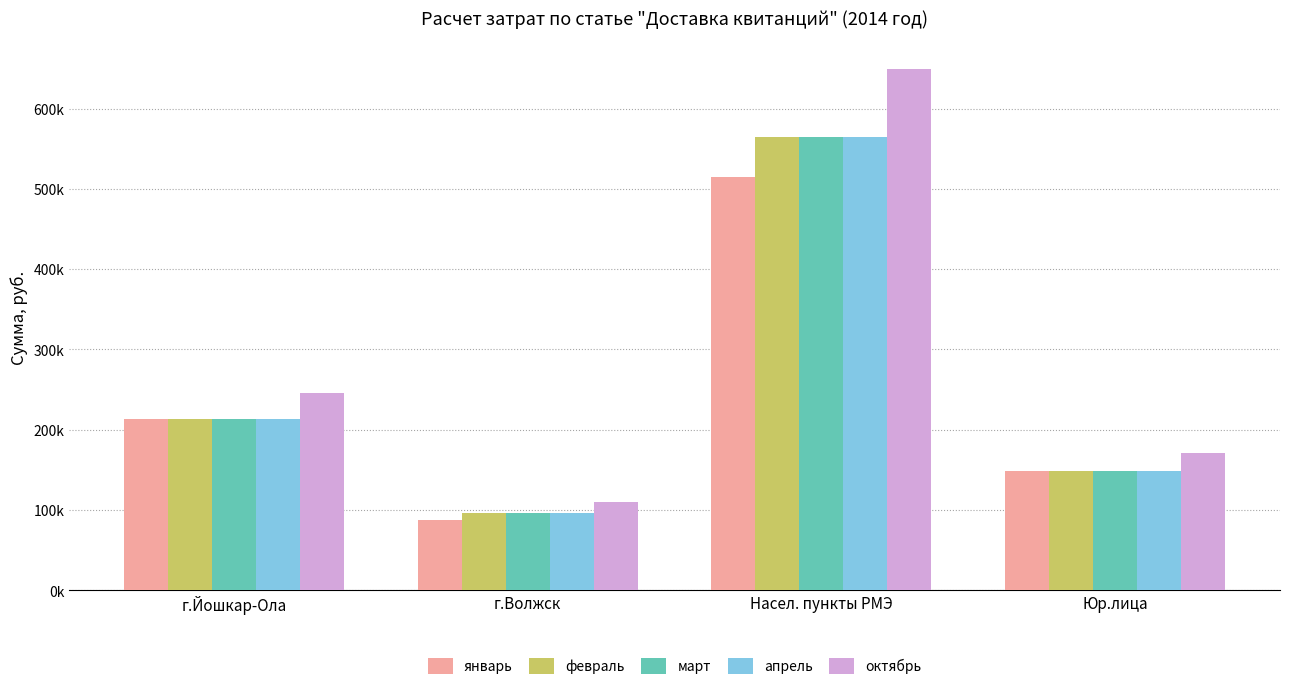

What are all the series names shown in the legend?

январь, февраль, март, апрель, октябрь